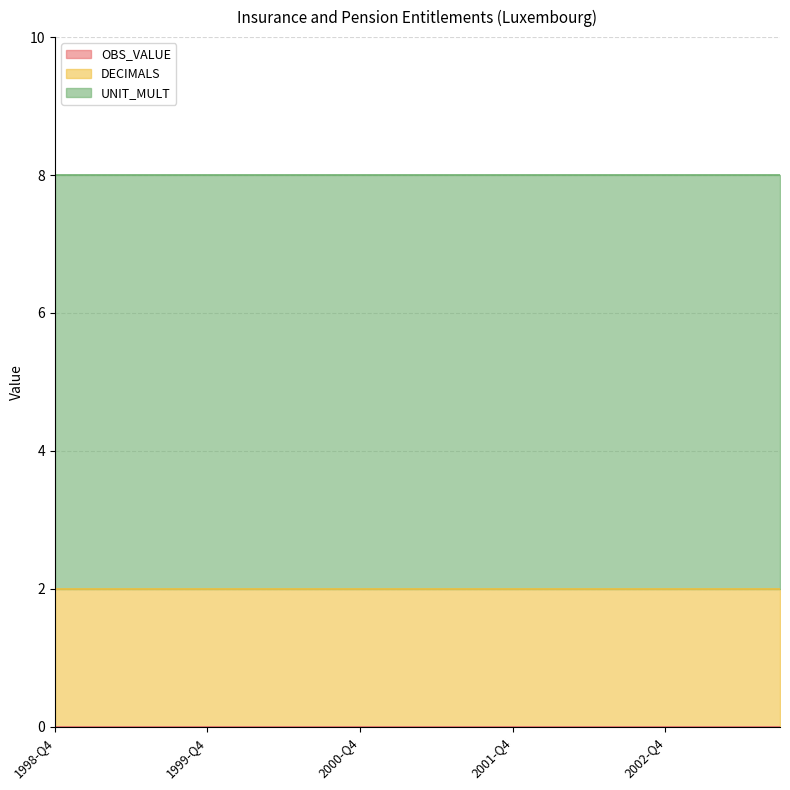

Which series has the largest total across all categories?

UNIT_MULT